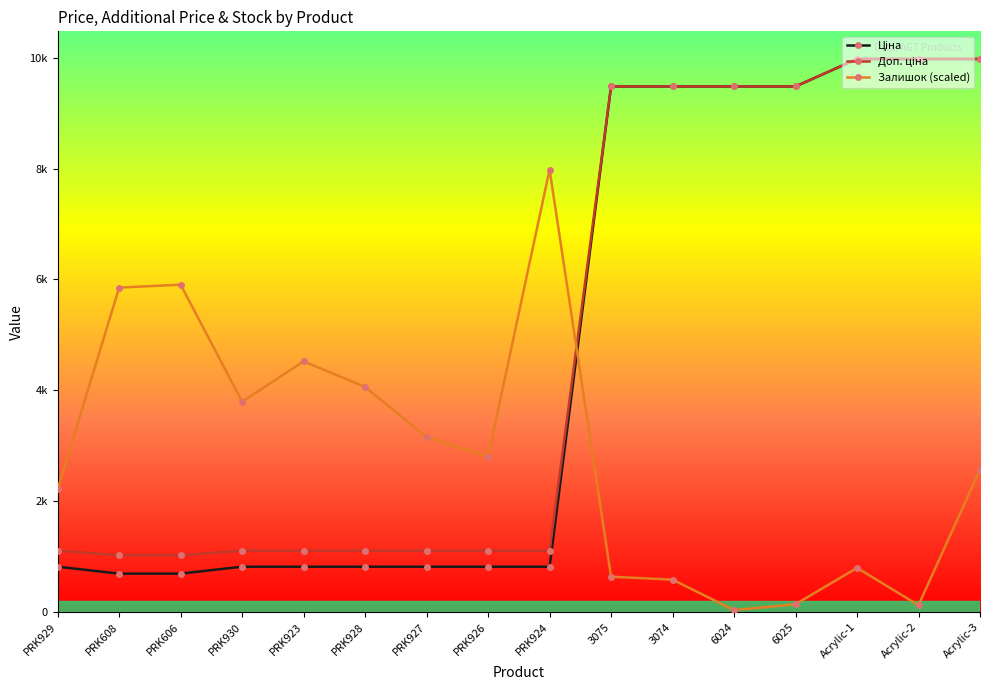

Is this an area chart (filled region under the line)?

No